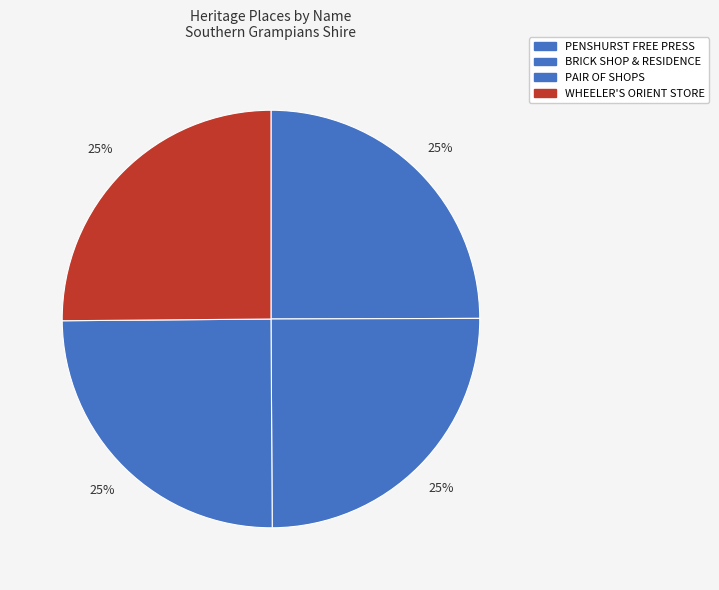

How many segments does this pie chart have?

4